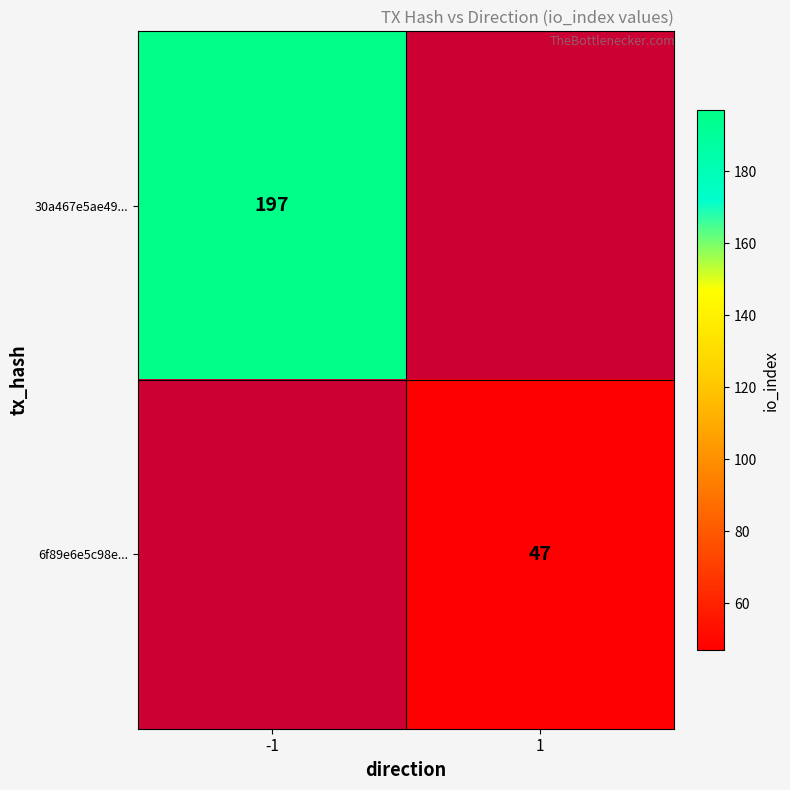

The value of 6f89e6e5c98e... at 1 is 47. True or false?

True